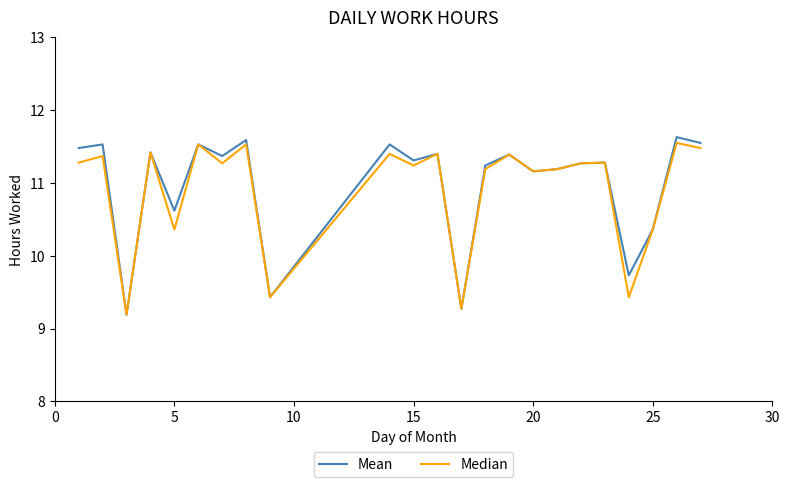

What are all the series names shown in the legend?

Mean, Median